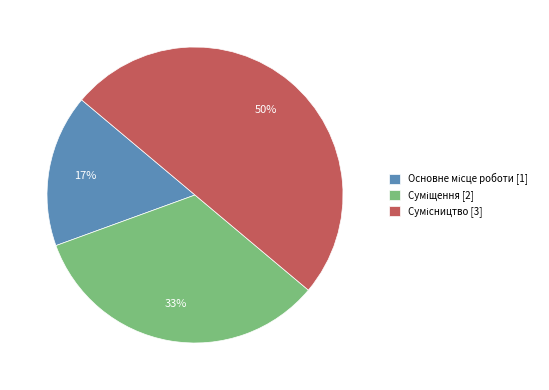

To the nearest percent, what is the difference between the largest and smallest slice percentages?

33%